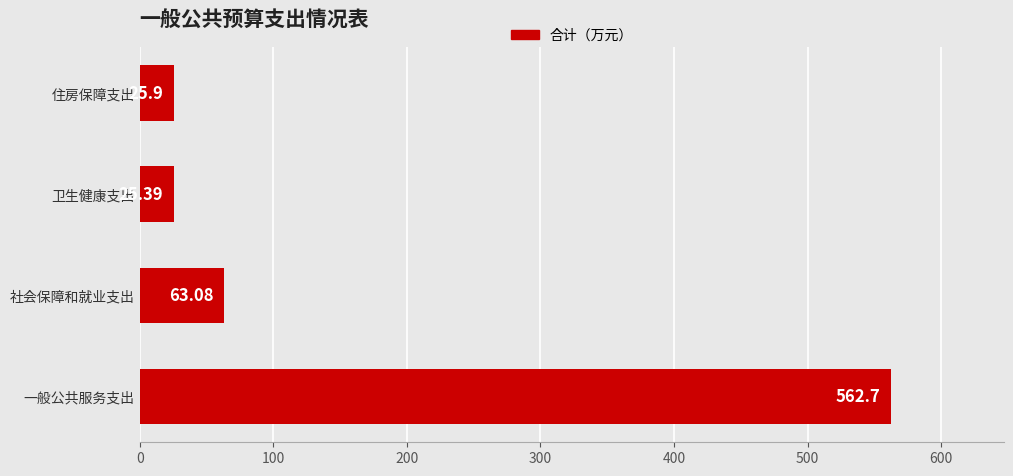

What is the difference between the second highest and second lowest values?

37.2